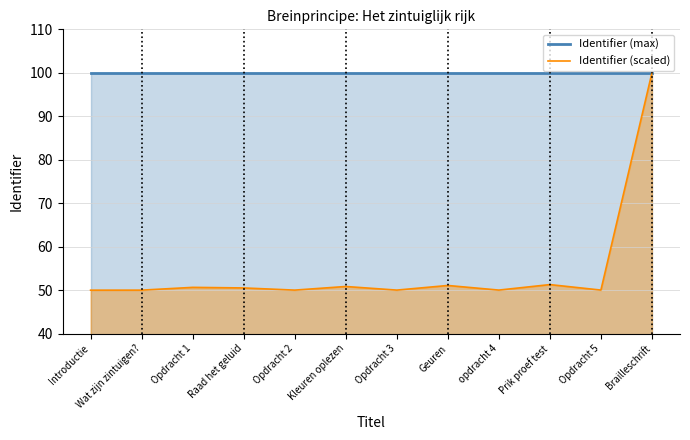

The Identifier (max) series shows 100.0 at Opdracht 5. True or false?

True